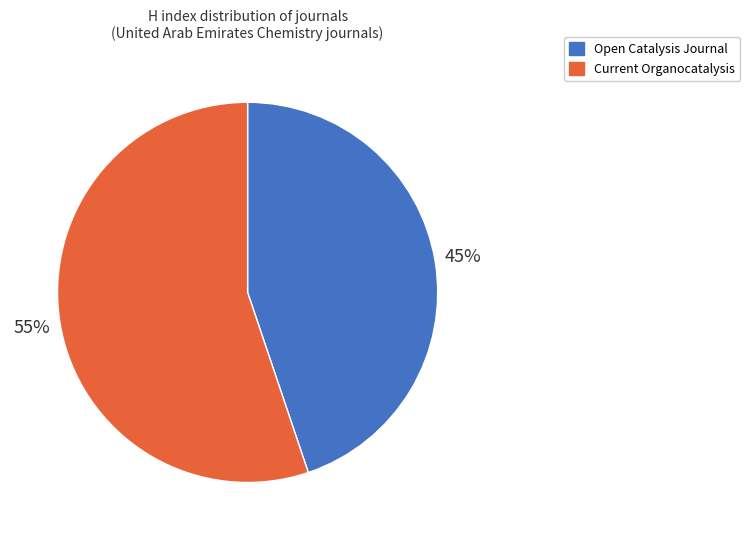

To the nearest percent, what portion does Current Organocatalysis represent?

55%